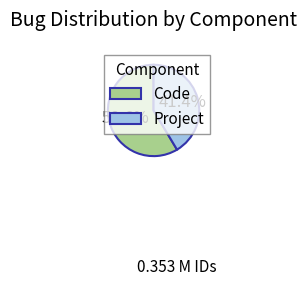

To the nearest percent, what is the difference between the largest and smallest slice percentages?

17%